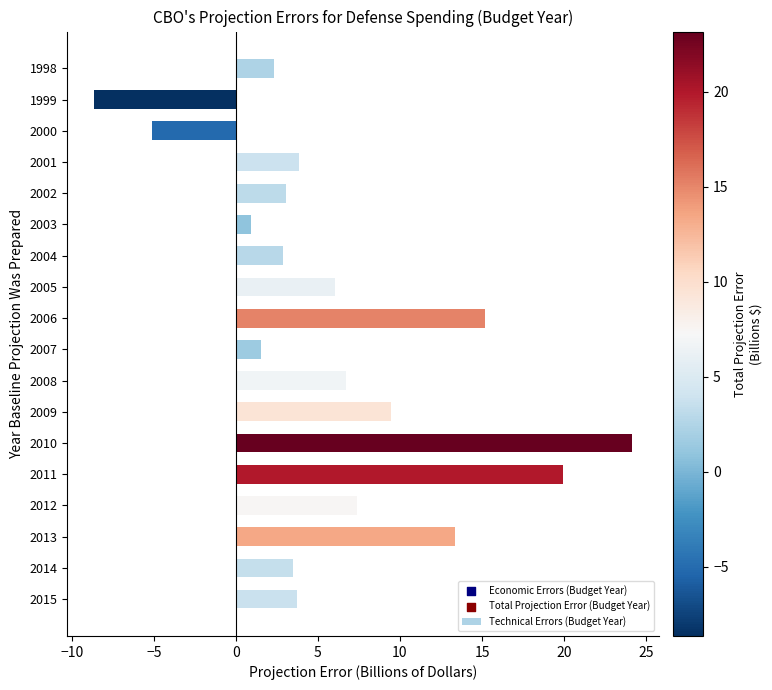

What is the change in value from 1999 to 2012?

+16.0